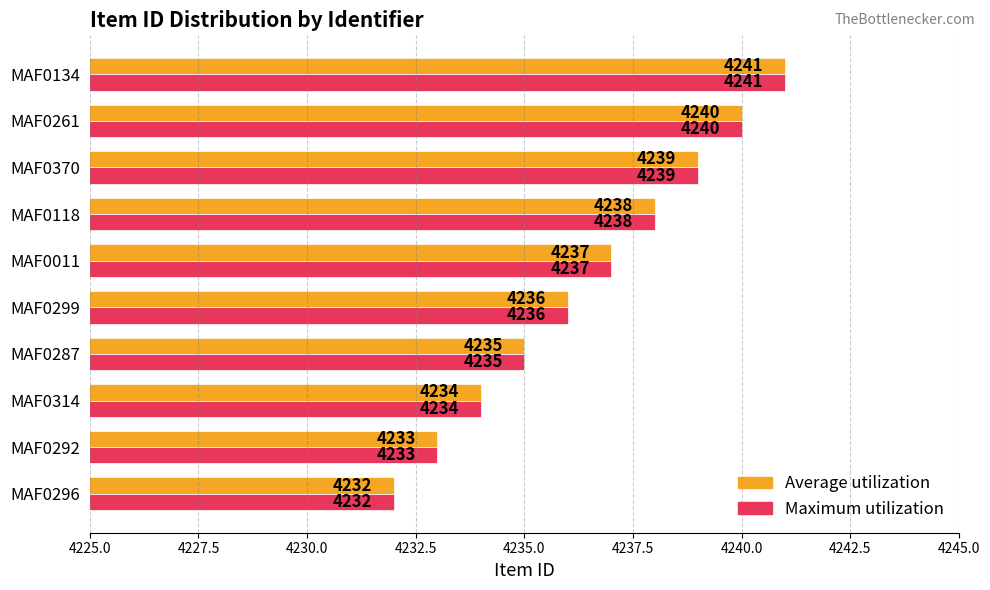

At which category is the sum across all series the highest?

MAF0134